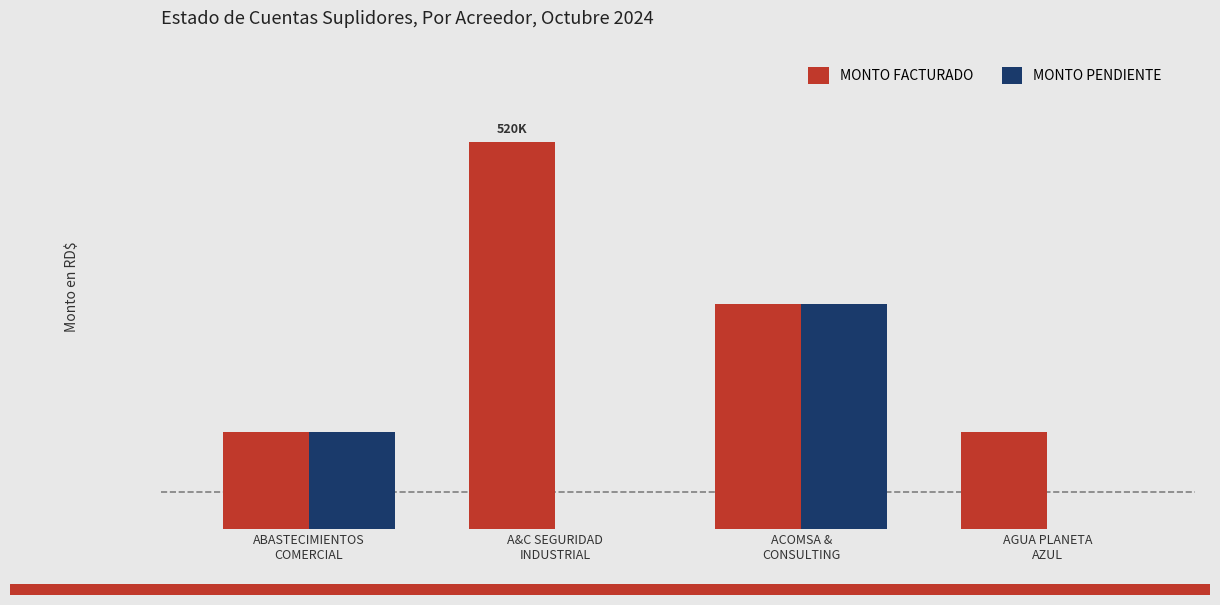

What are all the series names shown in the legend?

MONTO FACTURADO, MONTO PENDIENTE